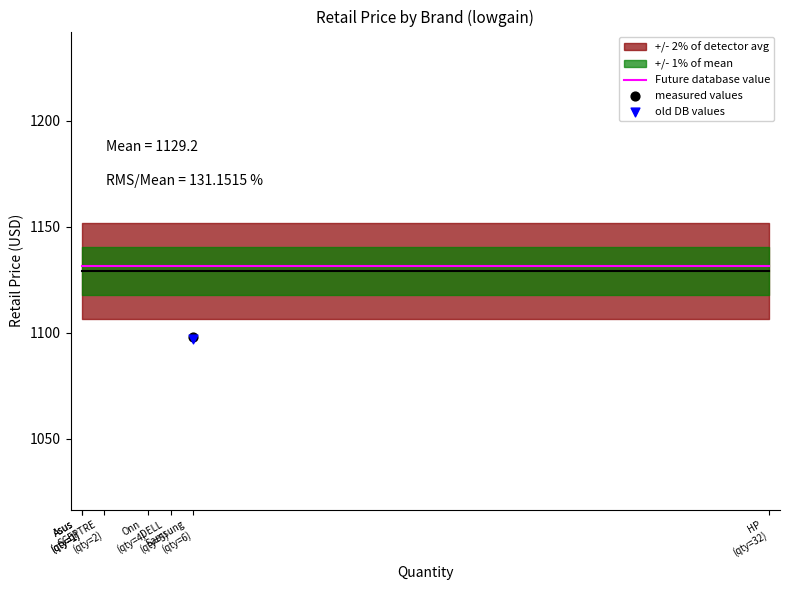

What is the total value across all series at SCEPTRE
(qty=2)?

1594.7